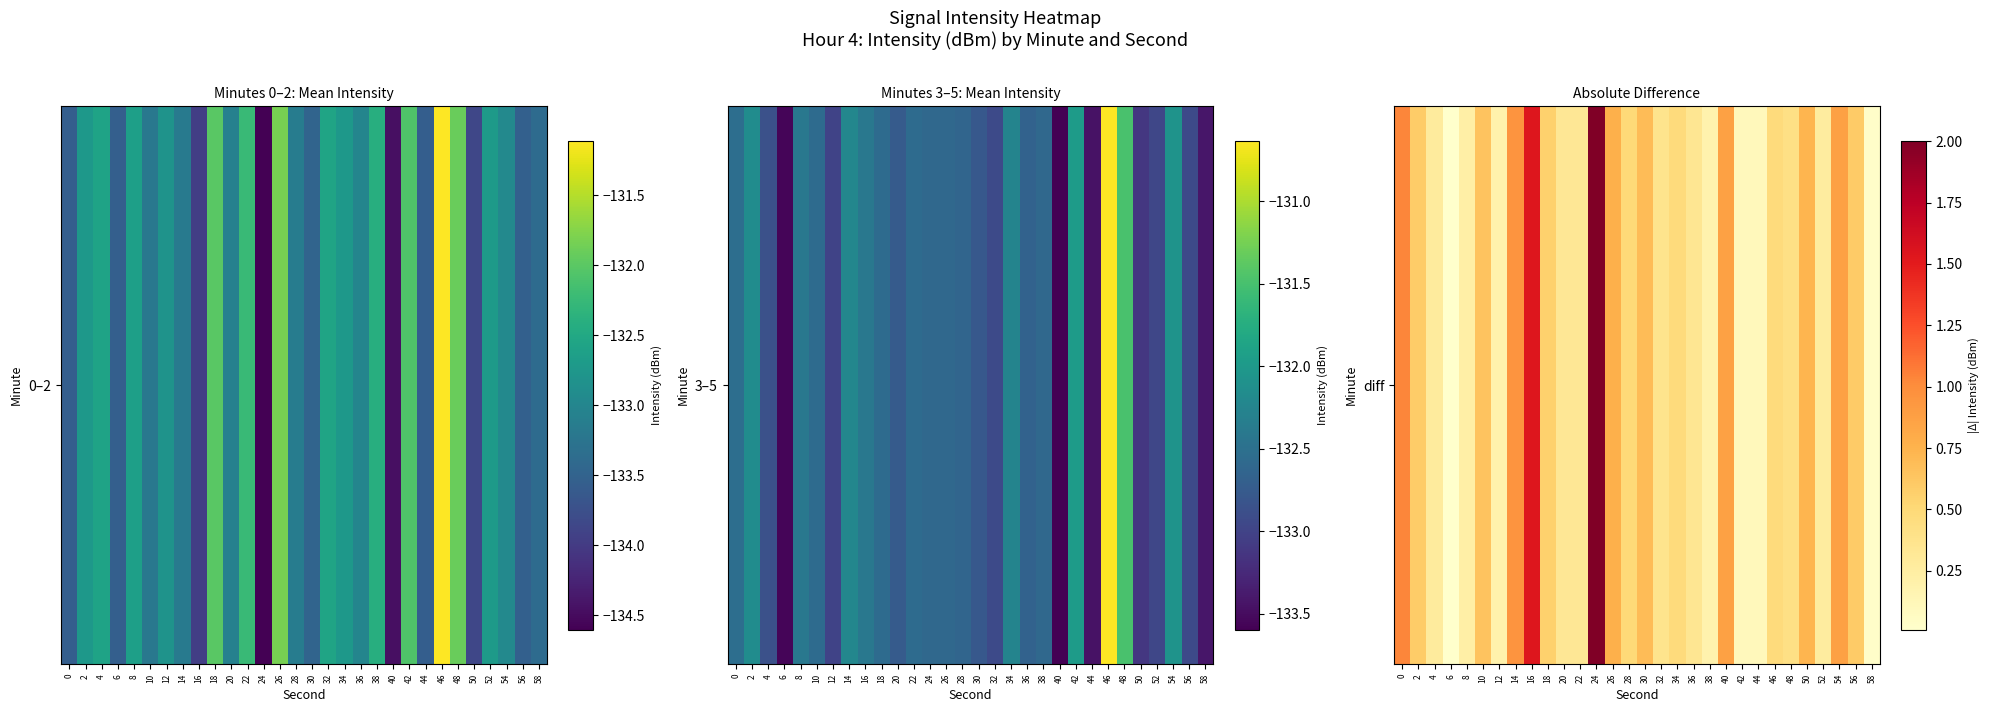

Which label corresponds to the smallest value in the chart?

6